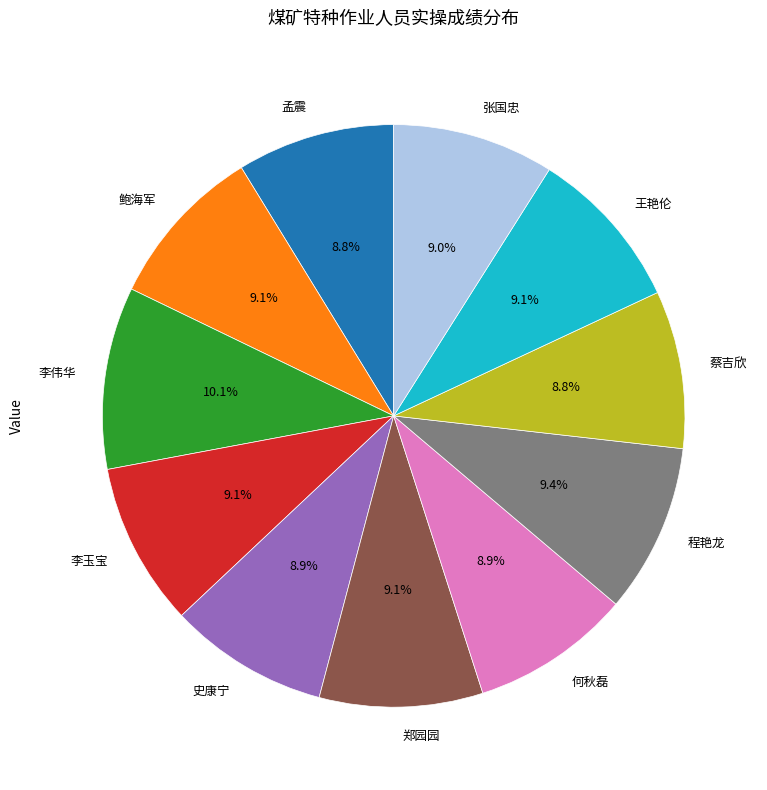

What percentage is the 张国忠 slice, to the nearest percent?

9%